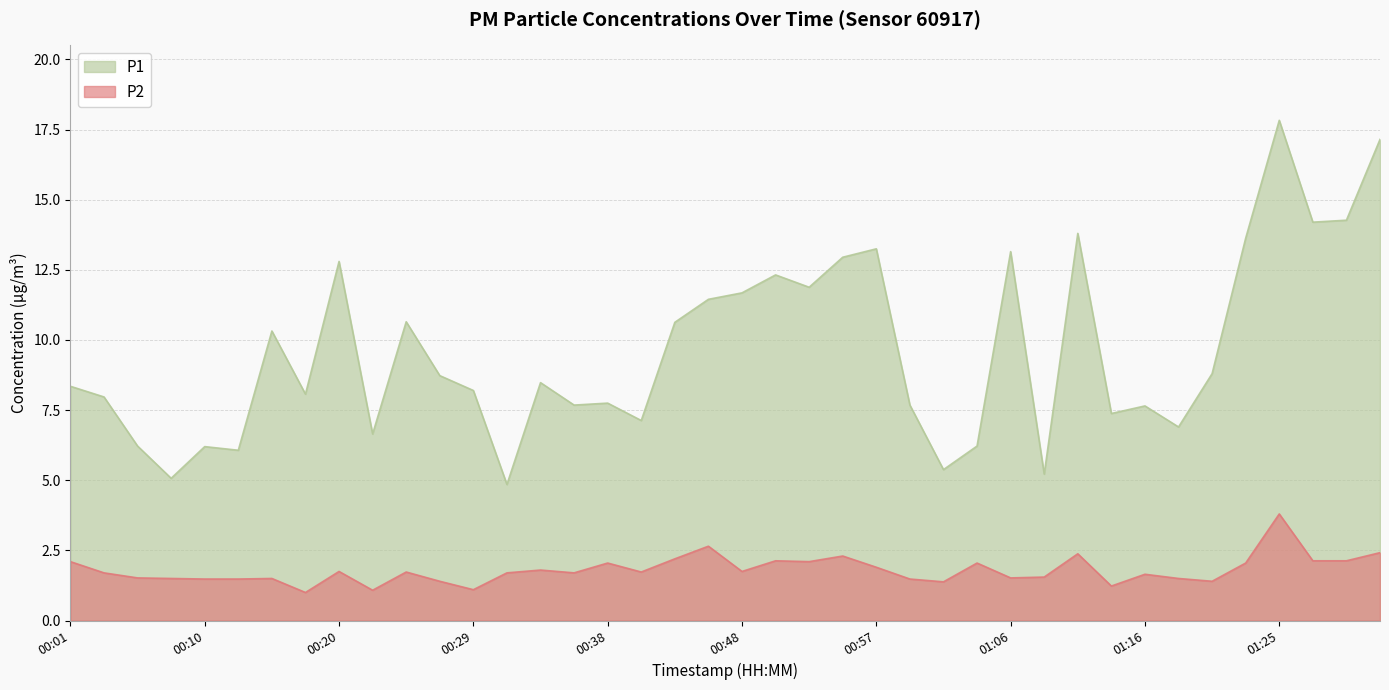

Is it true that P1 equals 8.1 at 00:17?

True